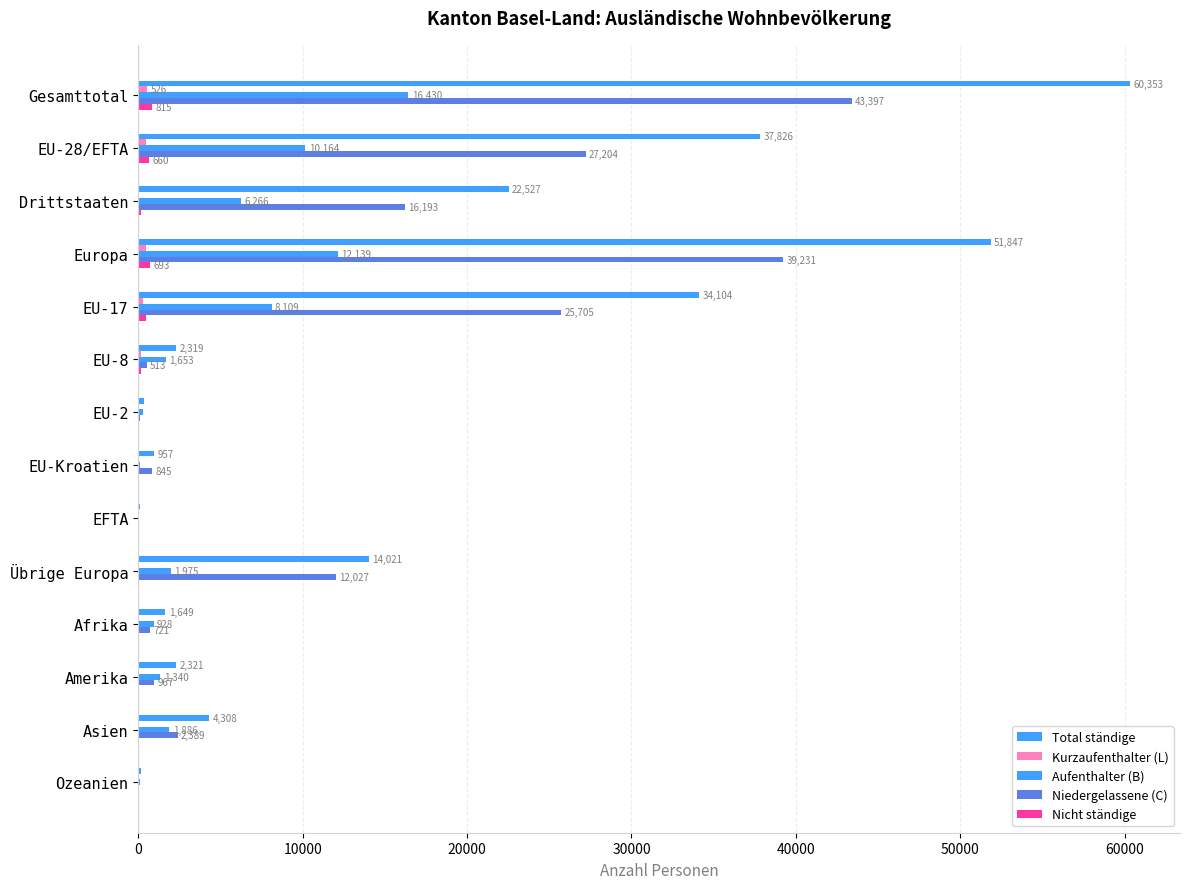

How many categories are shown in the chart?

14